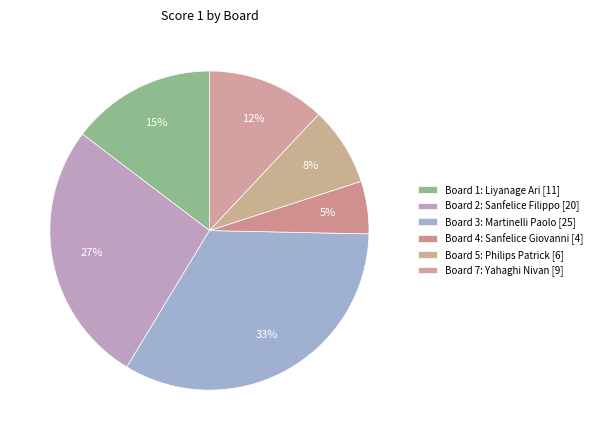

How many segments does this pie chart have?

6